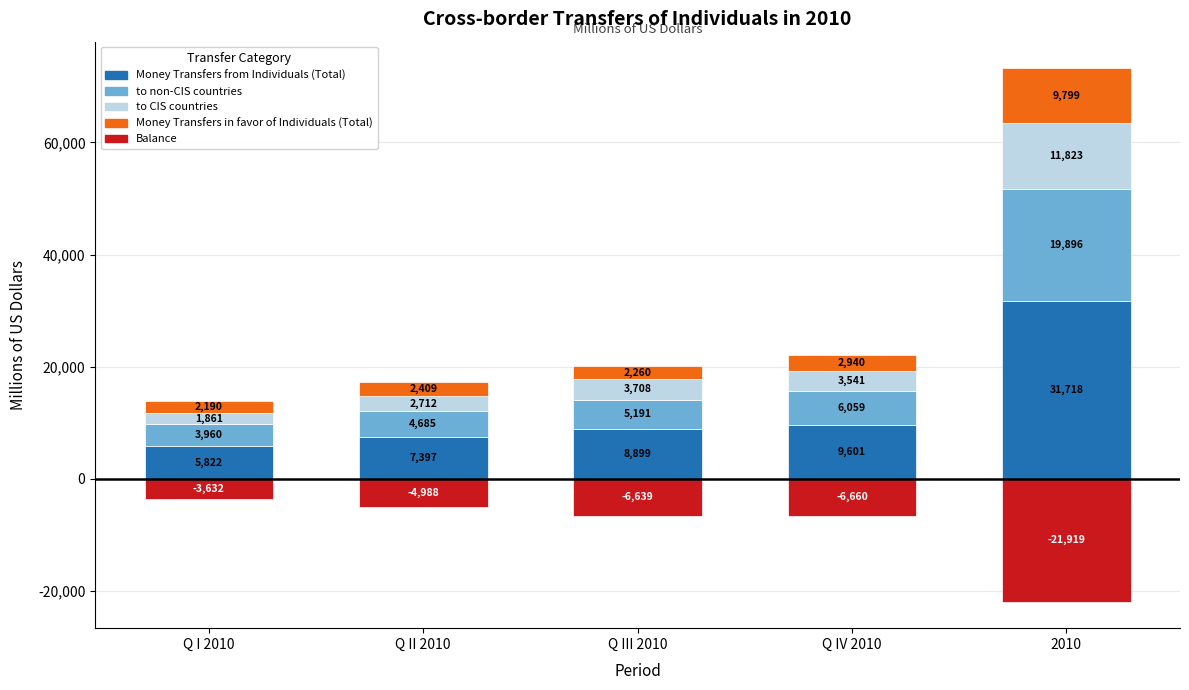

What position from the left is Q II 2010?

2